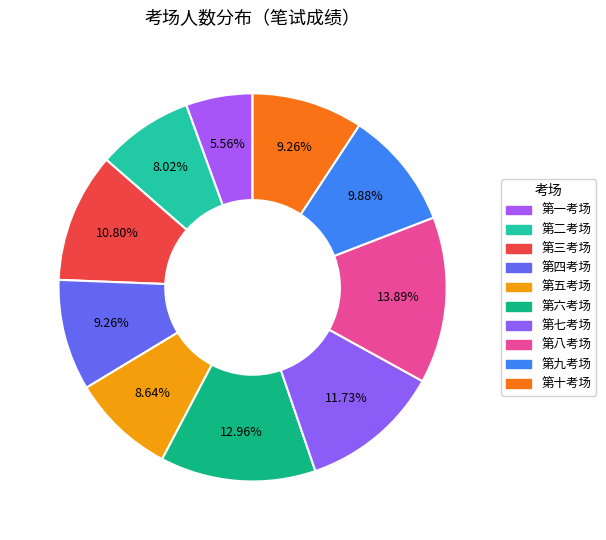

How many segments does this pie chart have?

10